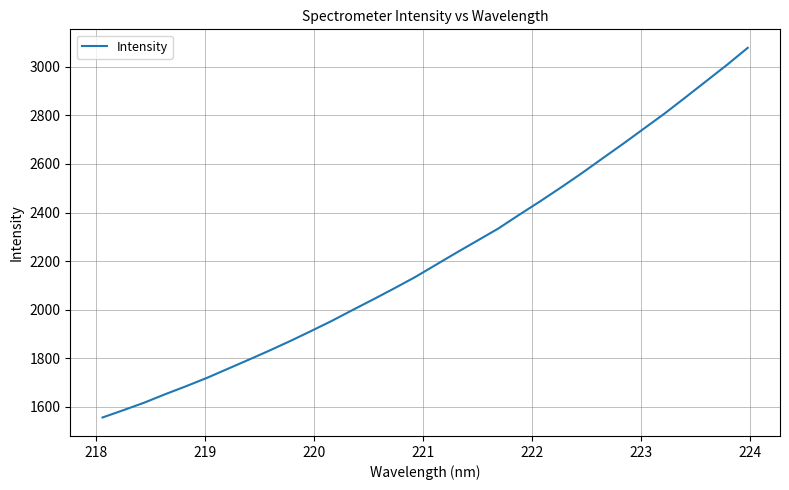

What is the greatest value displayed?

3078.2